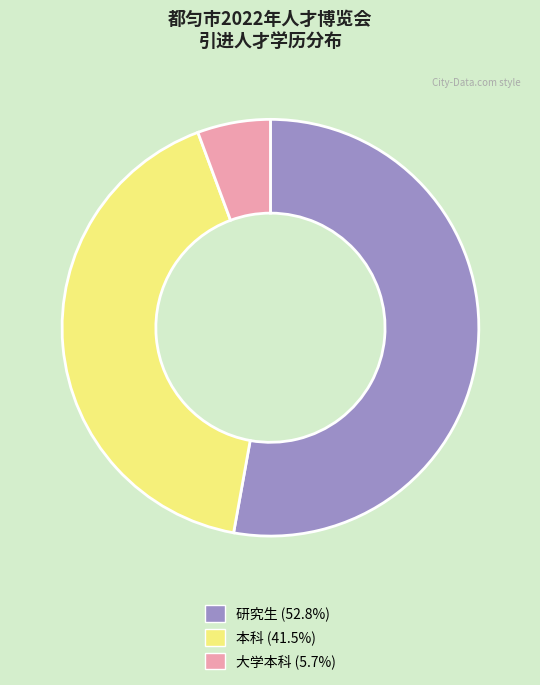

What is the smallest slice in the pie chart?

大学本科